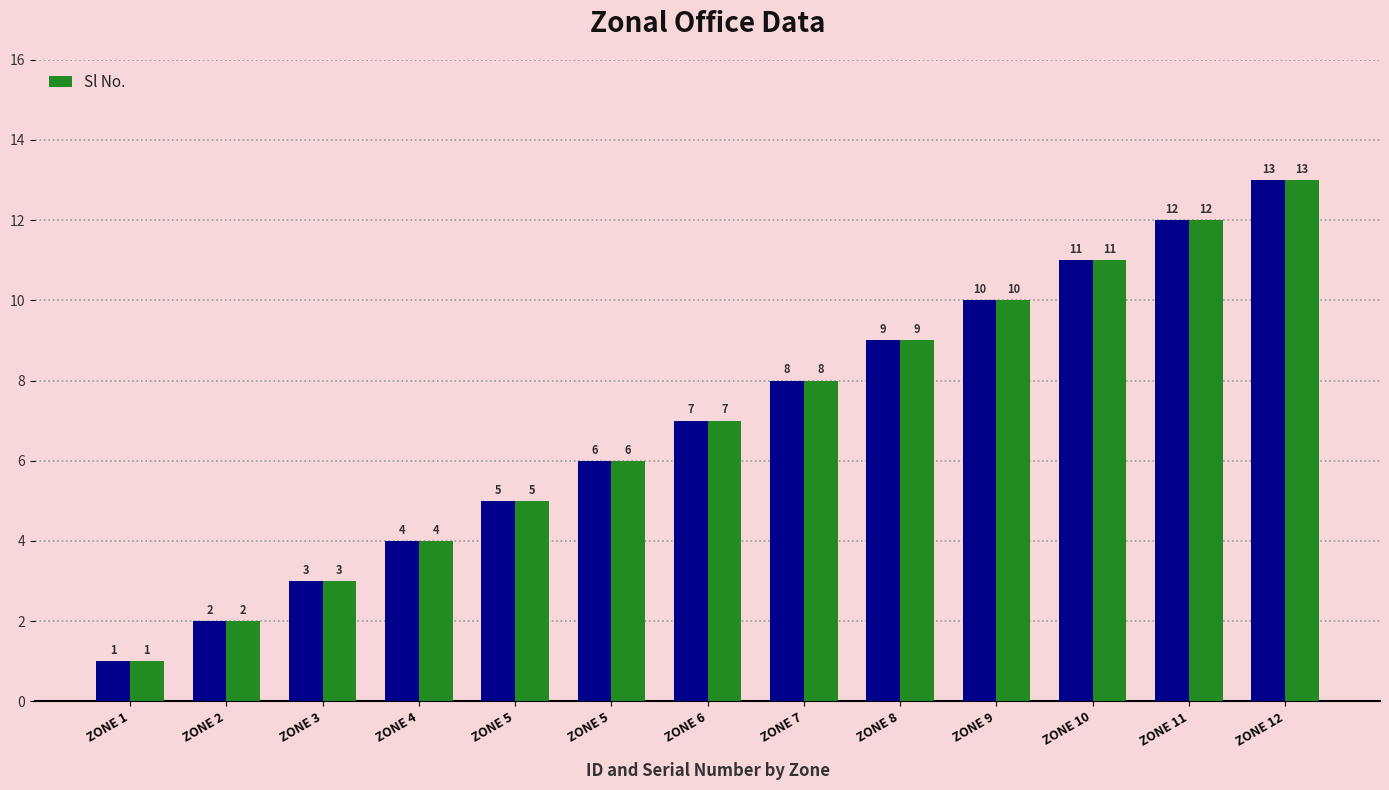

List the labels in order of value, largest first.

ZONE 12, ZONE 11, ZONE 10, ZONE 9, ZONE 8, ZONE 7, ZONE 6, ZONE 5, ZONE 5, ZONE 4, ZONE 3, ZONE 2, ZONE 1